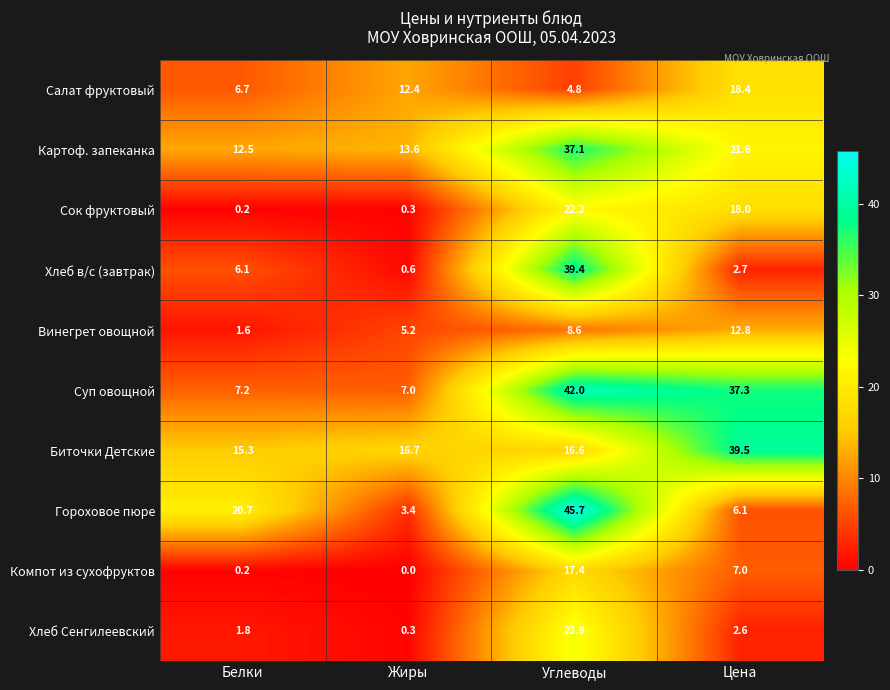

How many data points does each series have?

4